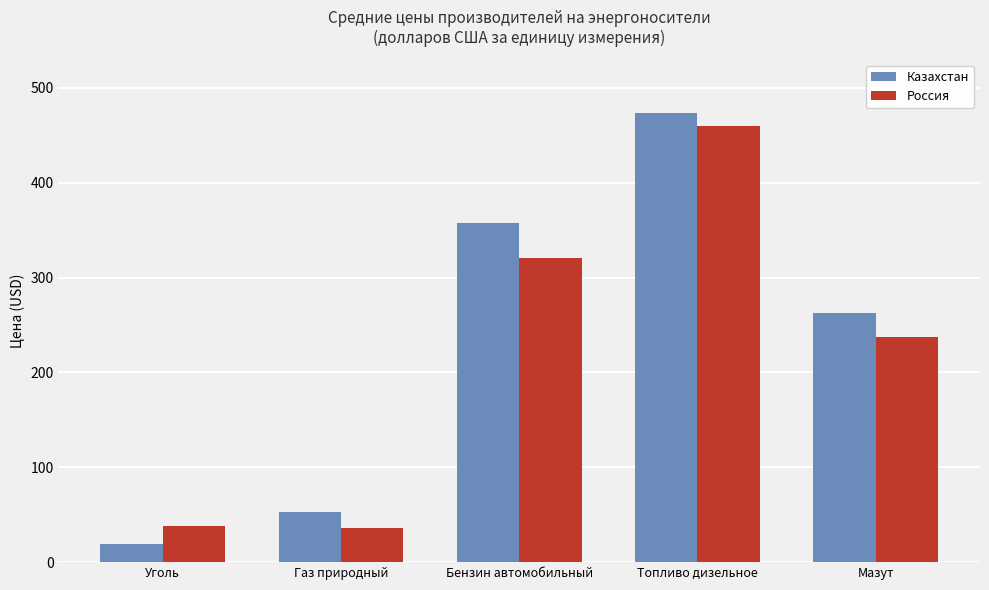

Which series has the largest range (max minus min)?

Казахстан